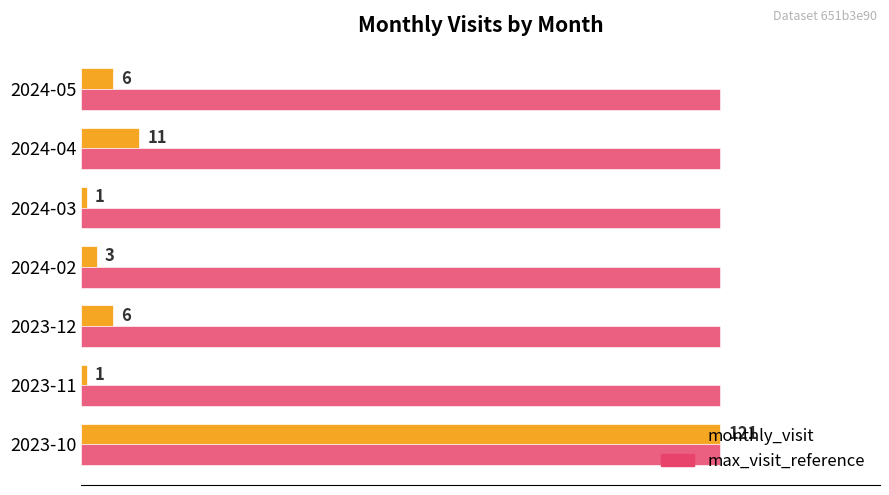

Which series has the largest range (max minus min)?

monthly_visit